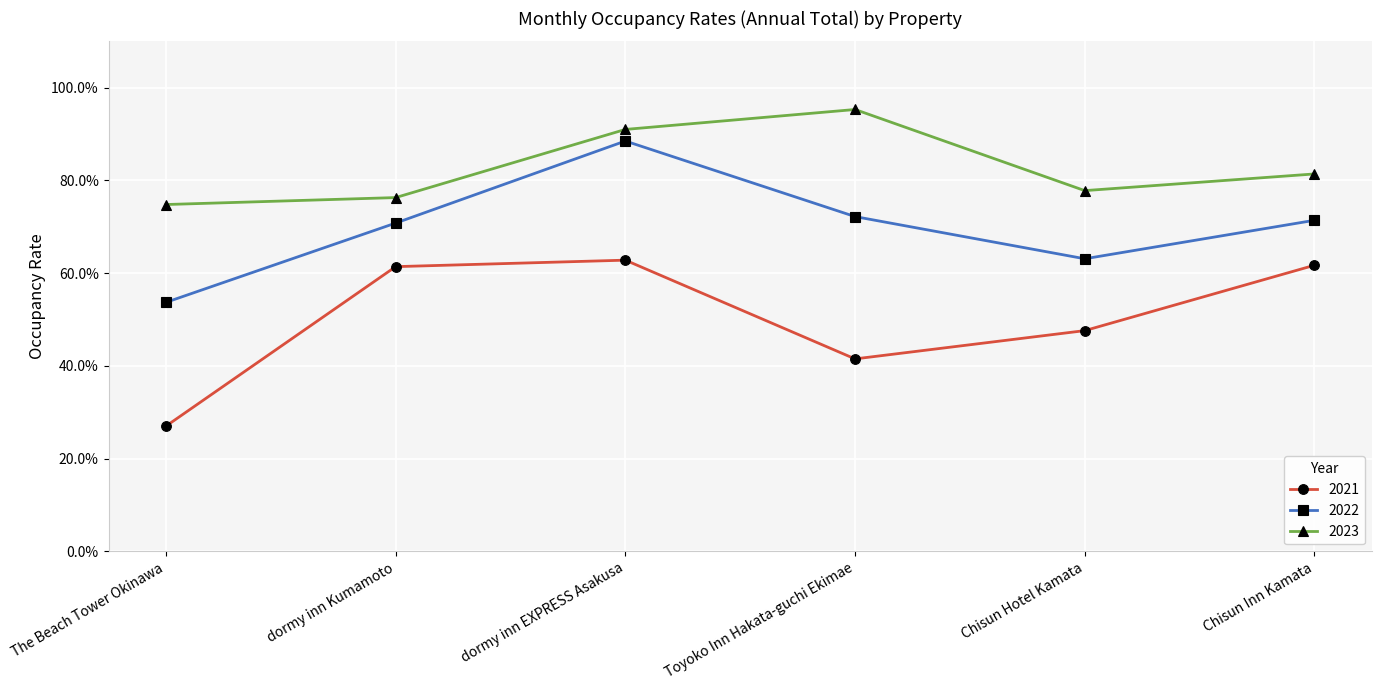

At which category does 2021 reach its first local peak?

dormy inn EXPRESS Asakusa